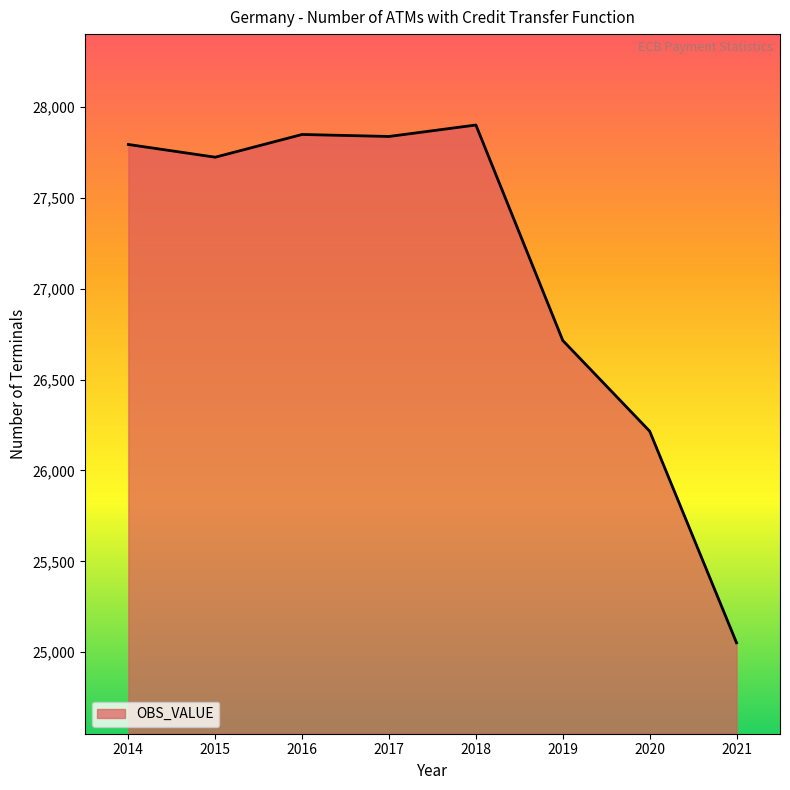

Is it true that the value at 2020 is 38116?

False